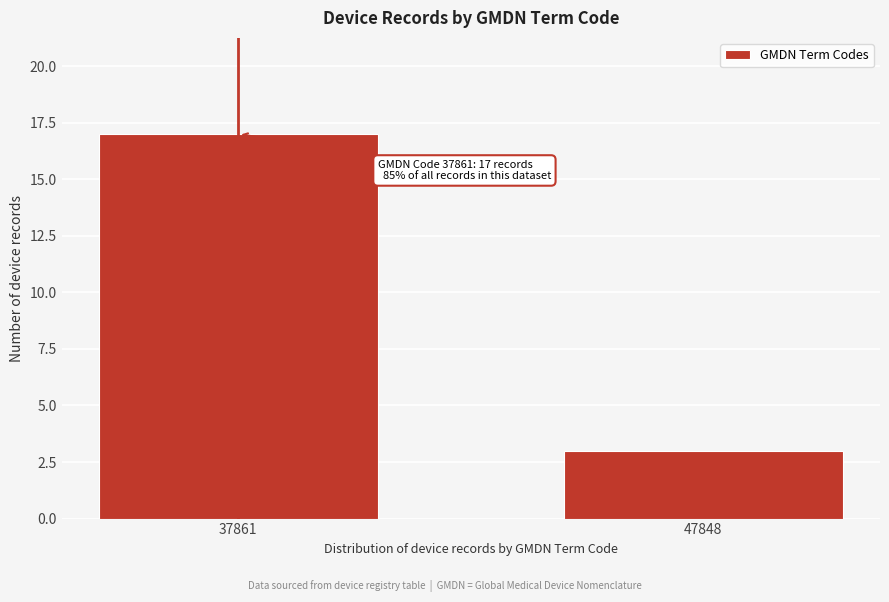

Reading left to right, extract all data points from this chart.

37861=17	47848=3